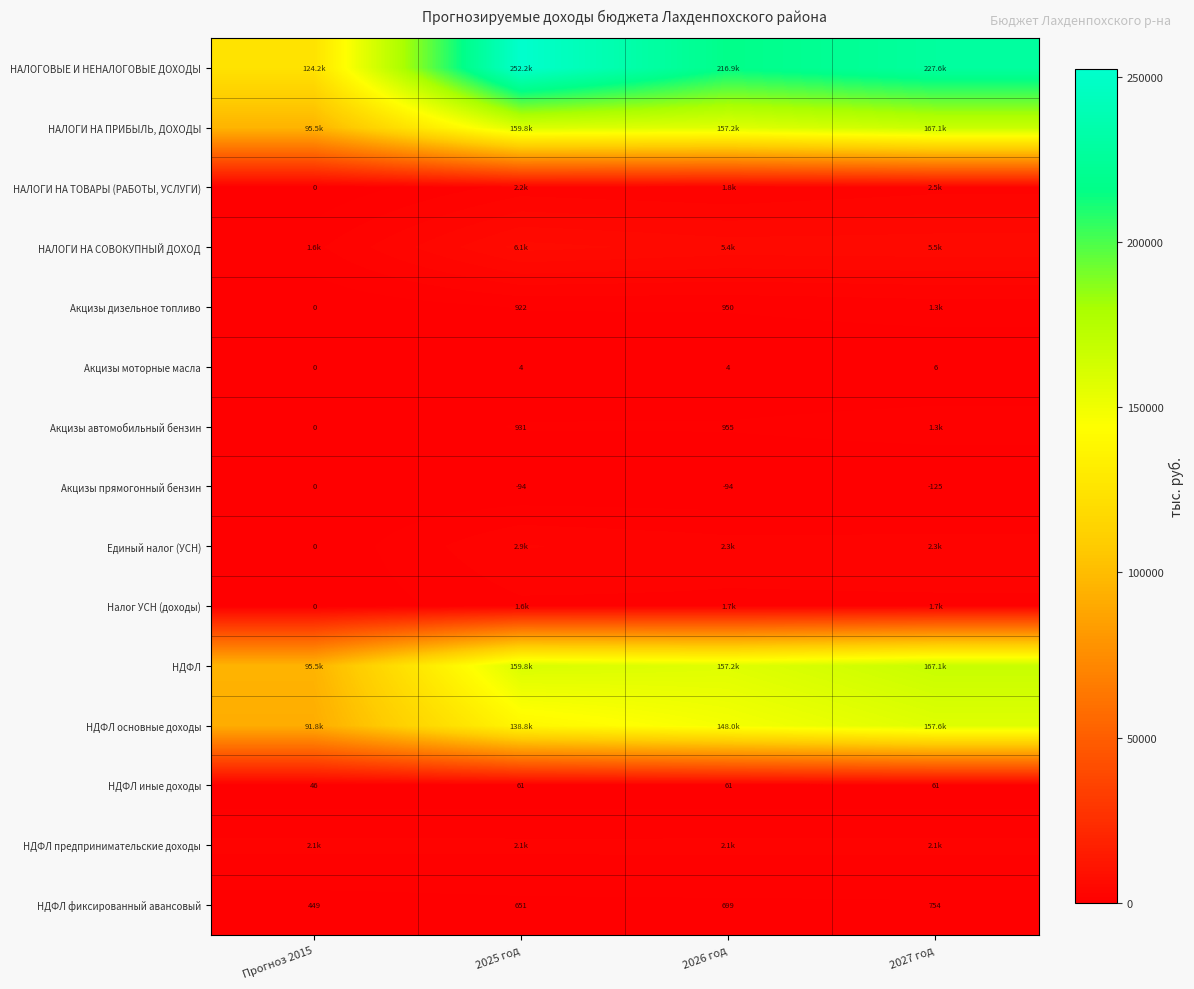

How many categories are shown in the chart?

4